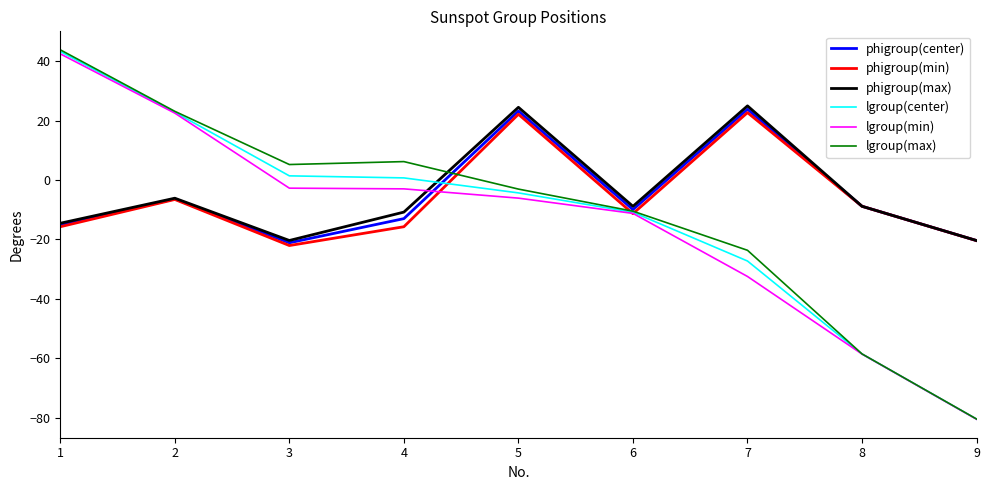

At which category is the sum across all series the highest?

1